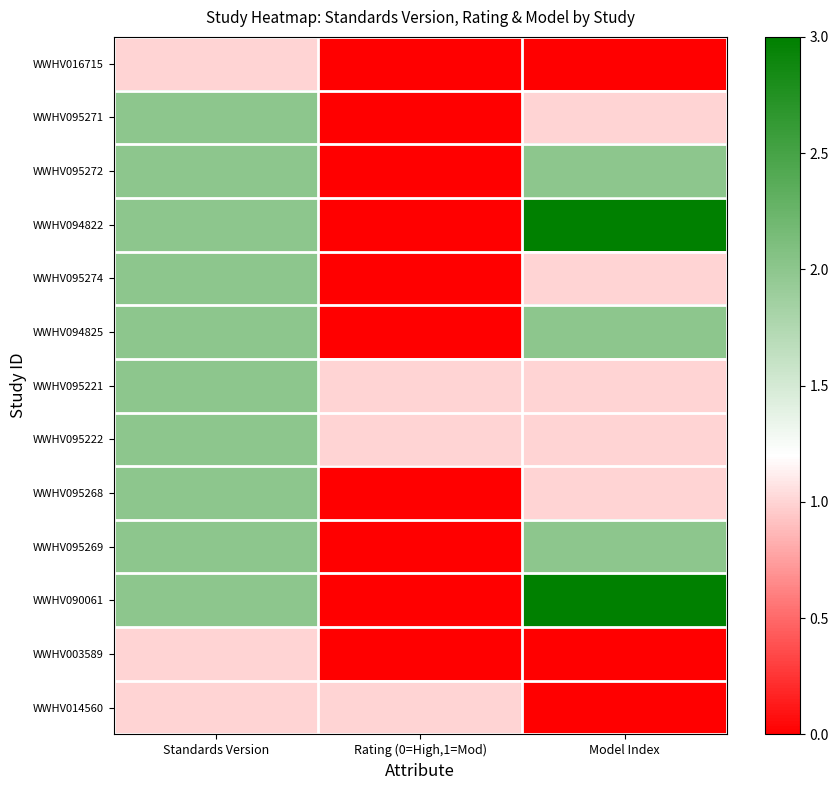

Reading left to right, transcribe all the data shown in this chart.

WWHV016715: Standards Version=1	Rating (0=High,1=Mod)=0	Model Index=0
WWHV095271: Standards Version=2	Rating (0=High,1=Mod)=0	Model Index=1
WWHV095272: Standards Version=2	Rating (0=High,1=Mod)=0	Model Index=2
WWHV094822: Standards Version=2	Rating (0=High,1=Mod)=0	Model Index=3
WWHV095274: Standards Version=2	Rating (0=High,1=Mod)=0	Model Index=1
WWHV094825: Standards Version=2	Rating (0=High,1=Mod)=0	Model Index=2
WWHV095221: Standards Version=2	Rating (0=High,1=Mod)=1	Model Index=1
WWHV095222: Standards Version=2	Rating (0=High,1=Mod)=1	Model Index=1
WWHV095268: Standards Version=2	Rating (0=High,1=Mod)=0	Model Index=1
WWHV095269: Standards Version=2	Rating (0=High,1=Mod)=0	Model Index=2
WWHV090061: Standards Version=2	Rating (0=High,1=Mod)=0	Model Index=3
WWHV003589: Standards Version=1	Rating (0=High,1=Mod)=0	Model Index=0
WWHV014560: Standards Version=1	Rating (0=High,1=Mod)=1	Model Index=0